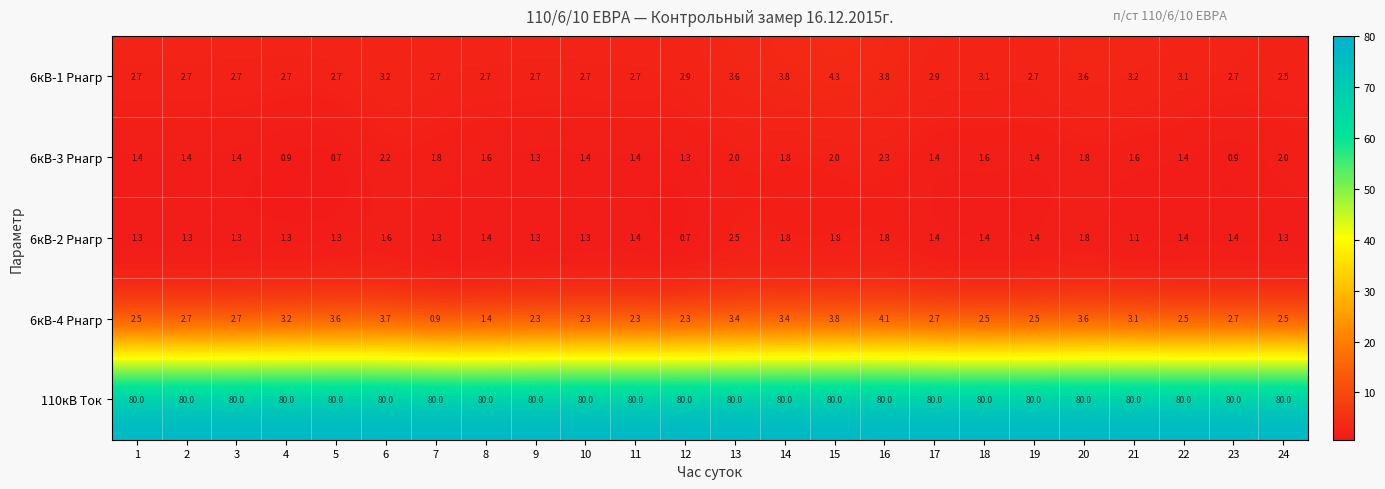

At which label does 6кВ-1 Pнагр reach its peak?

15